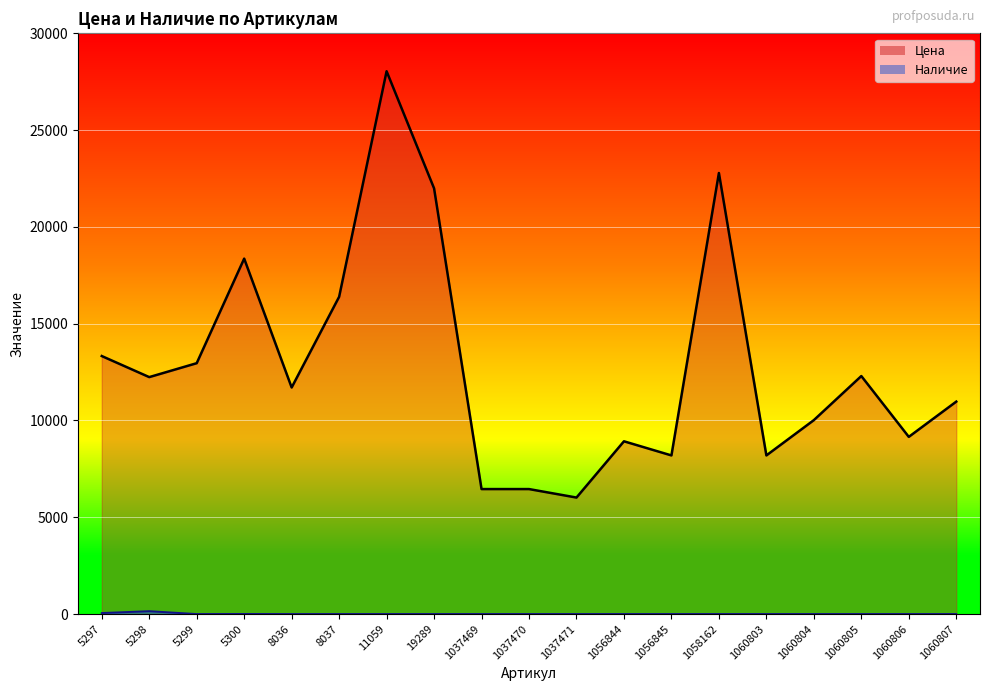

What is the difference between the second highest and minimum values in the Наличие series?

53